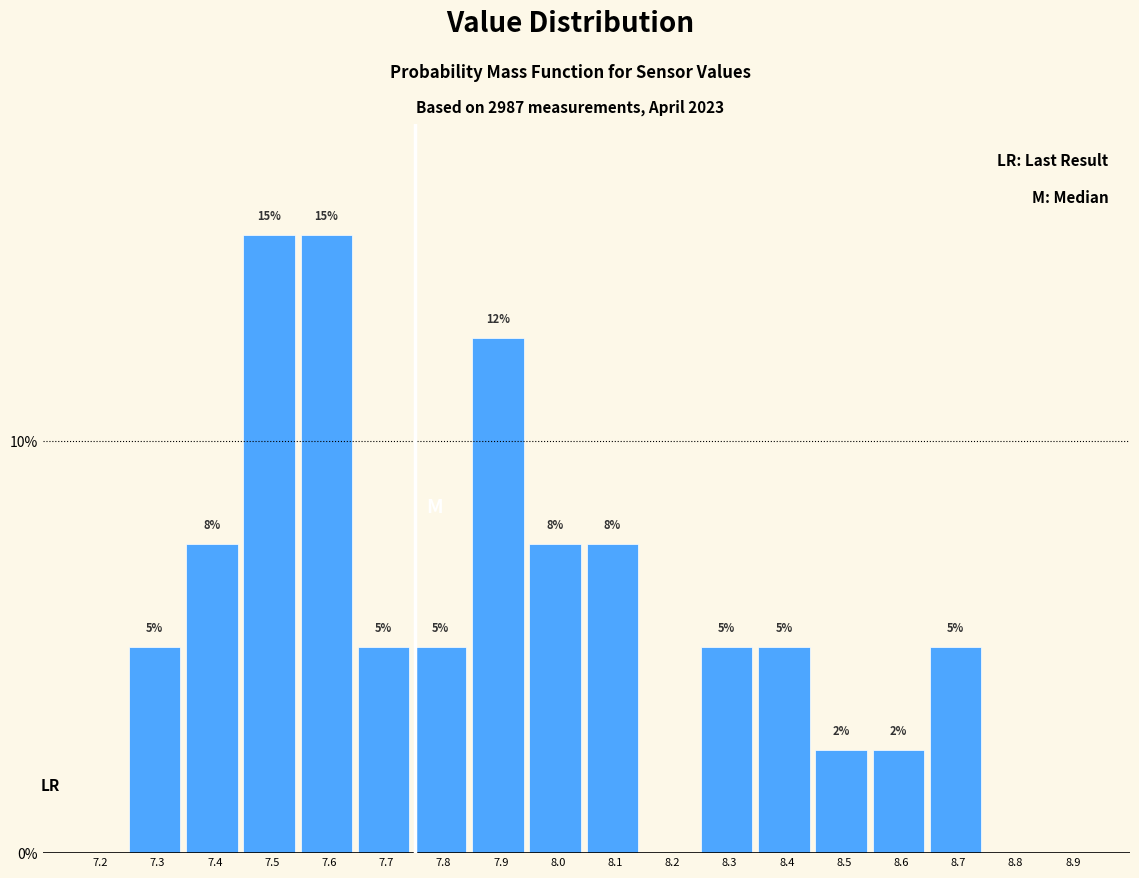

What is the maximum value shown in the chart?

15.0